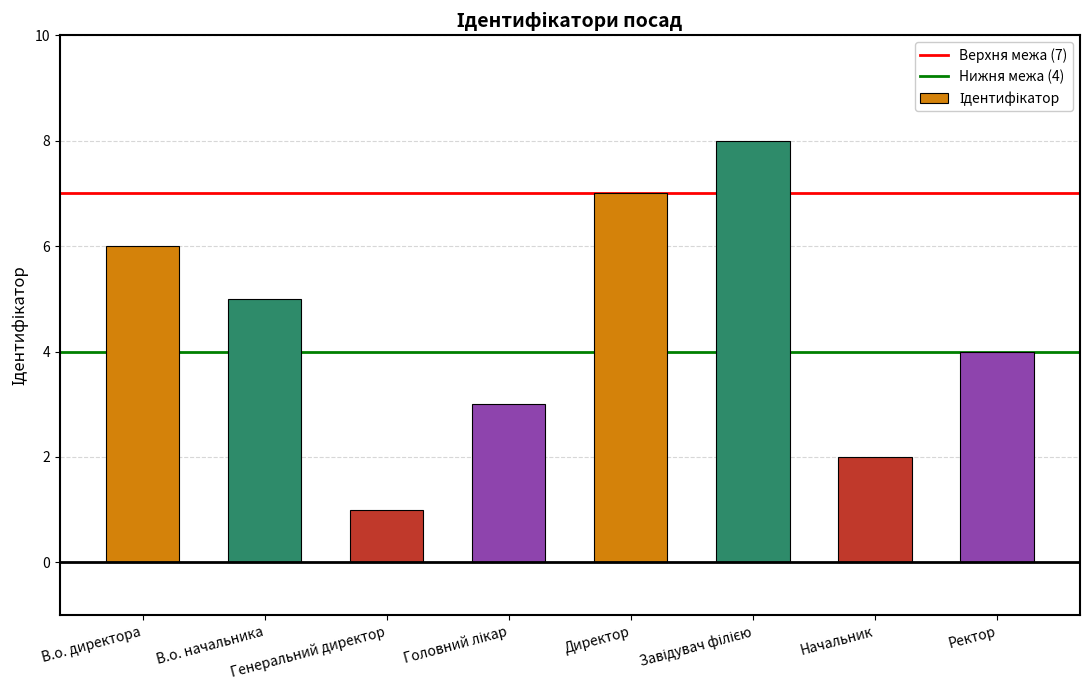

What is the maximum value shown in the chart?

8